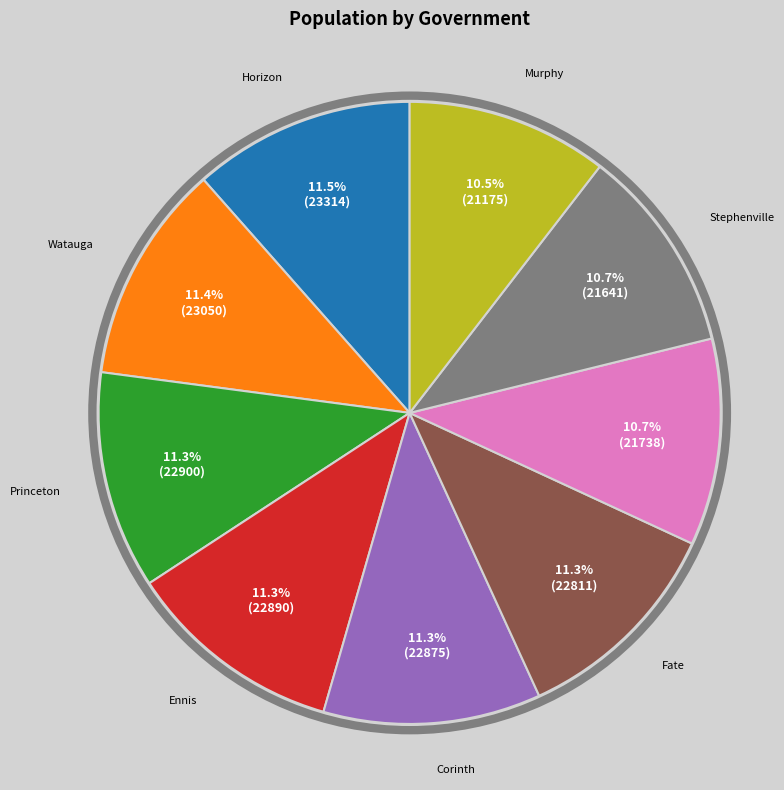

Count the number of slices in the pie.

9